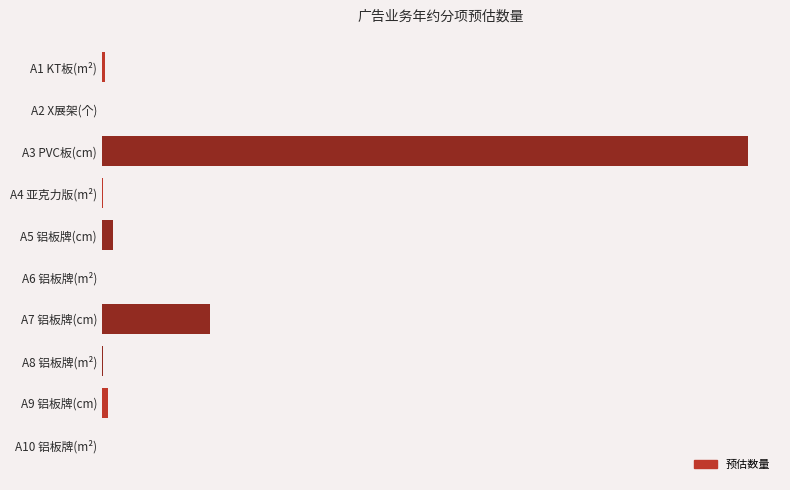

Are the bars horizontal?

Yes